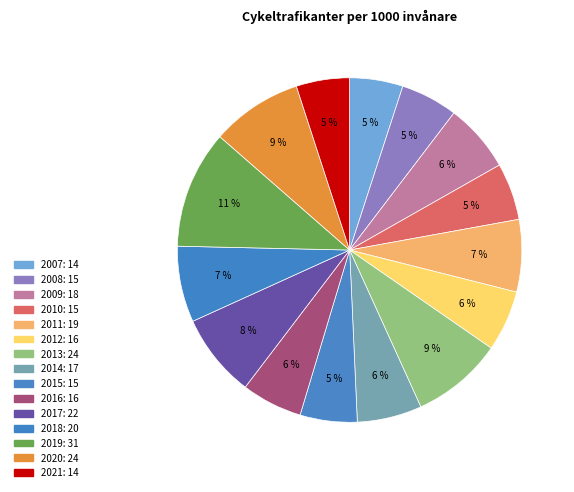

The 2012 slice represents 6% of the pie. True or false?

True